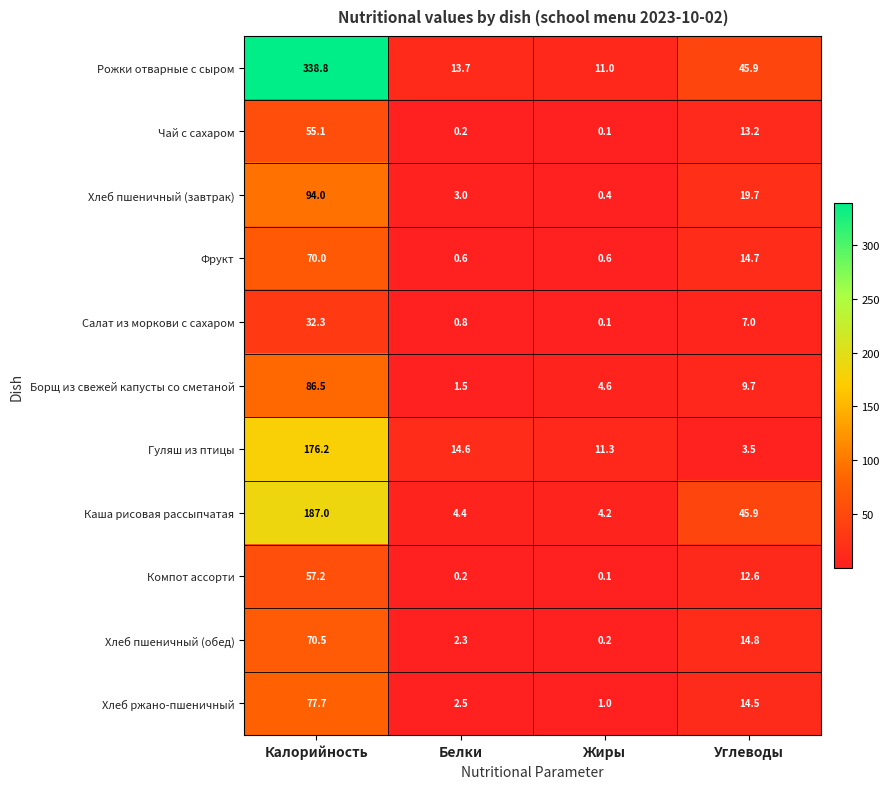

Which category has the highest value across all series?

Калорийность